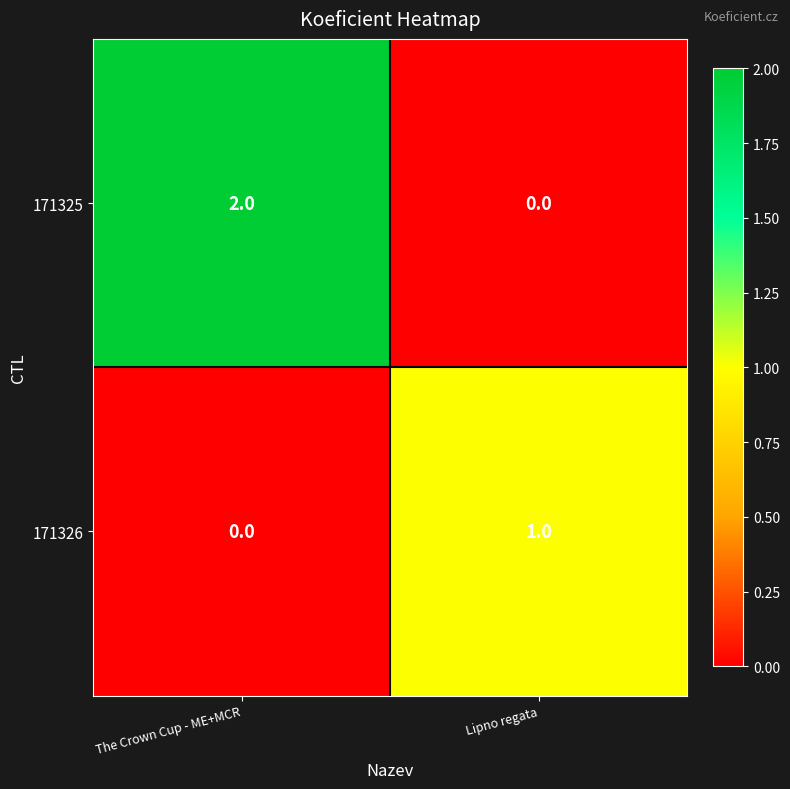

Is it true that 171325 equals 0 at Lipno regata?

True